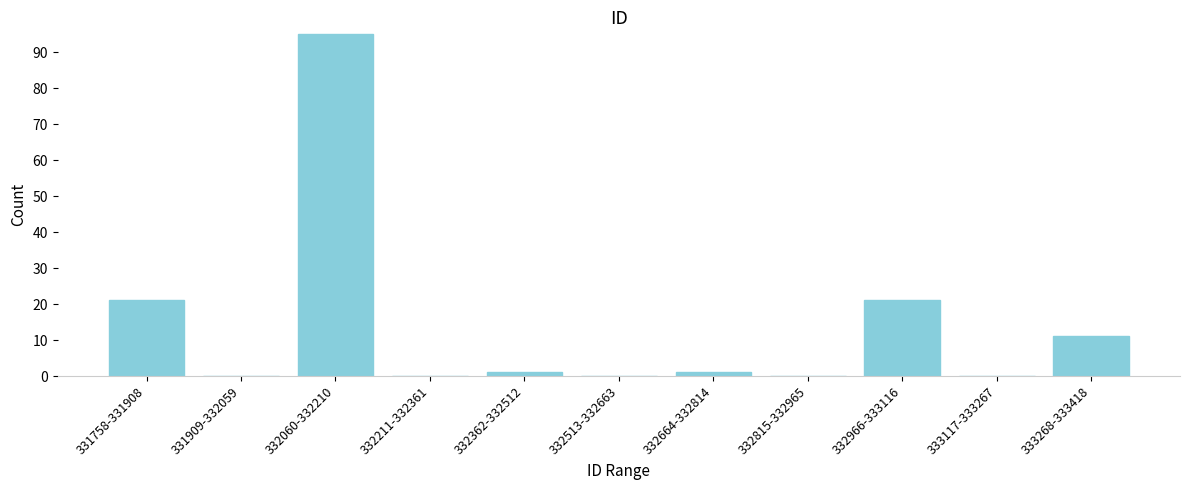

Reading right to left, extract all data points from this chart.

333268-333418=11	333117-333267=0	332966-333116=21	332815-332965=0	332664-332814=1	332513-332663=0	332362-332512=1	332211-332361=0	332060-332210=95	331909-332059=0	331758-331908=21